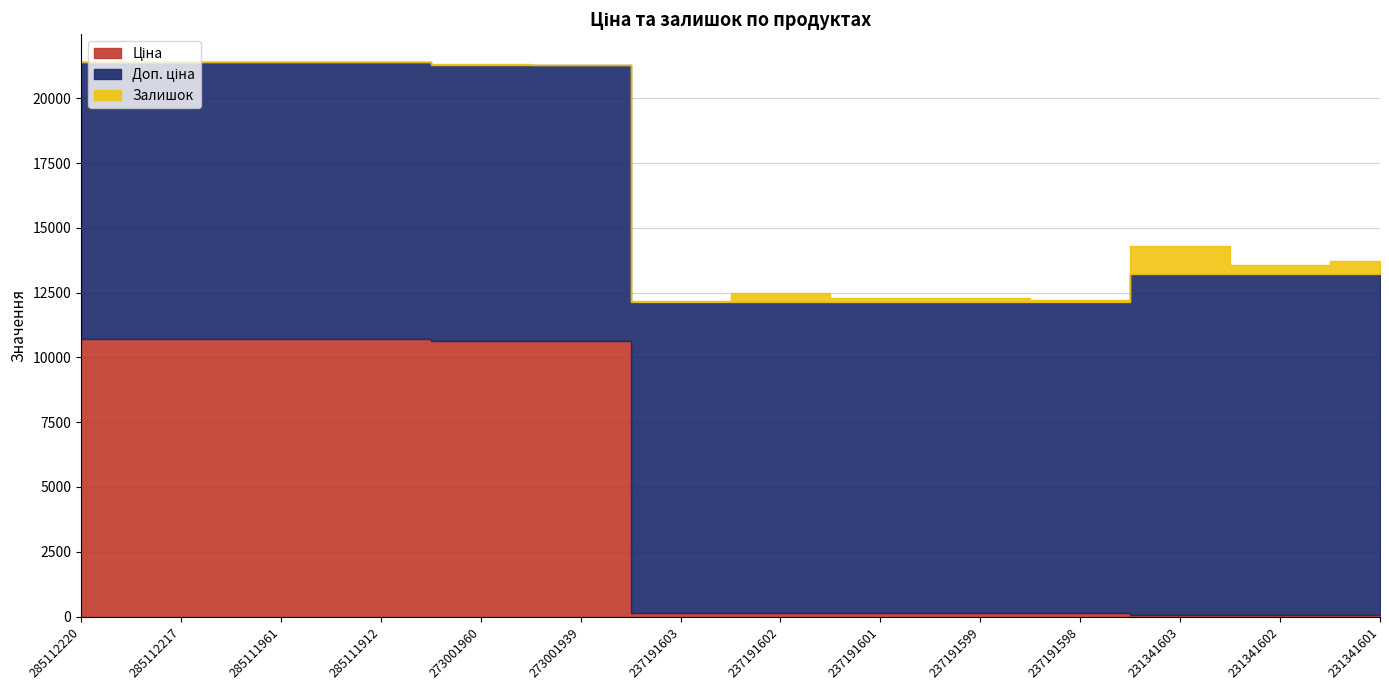

What is the difference between the second highest and second lowest values in the Доп. ціна series?

2533.3